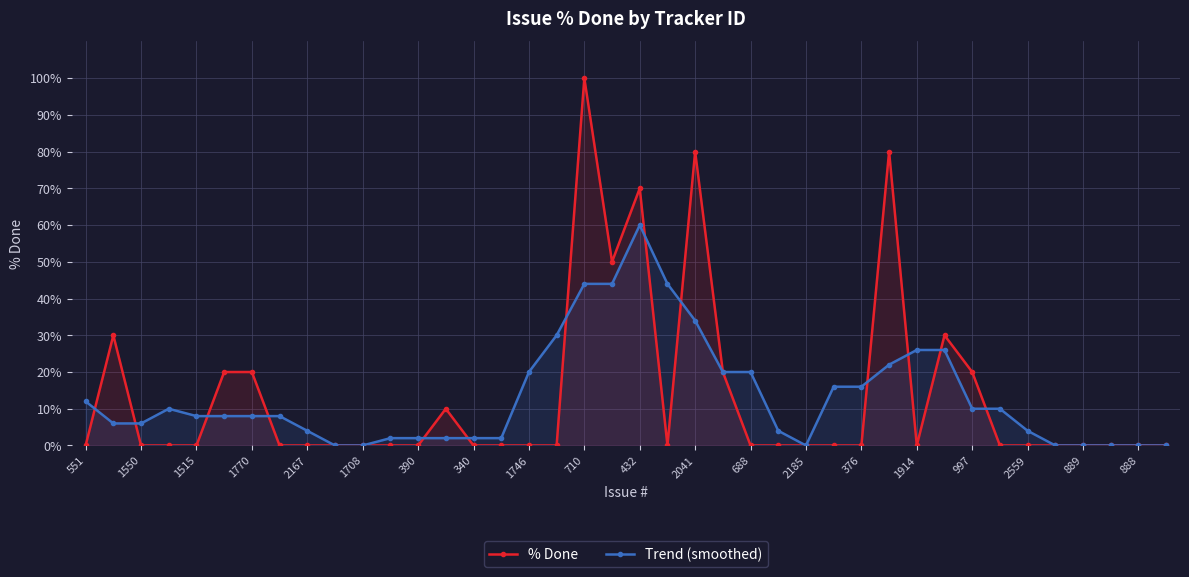

How many values in % Done are above zero?

12